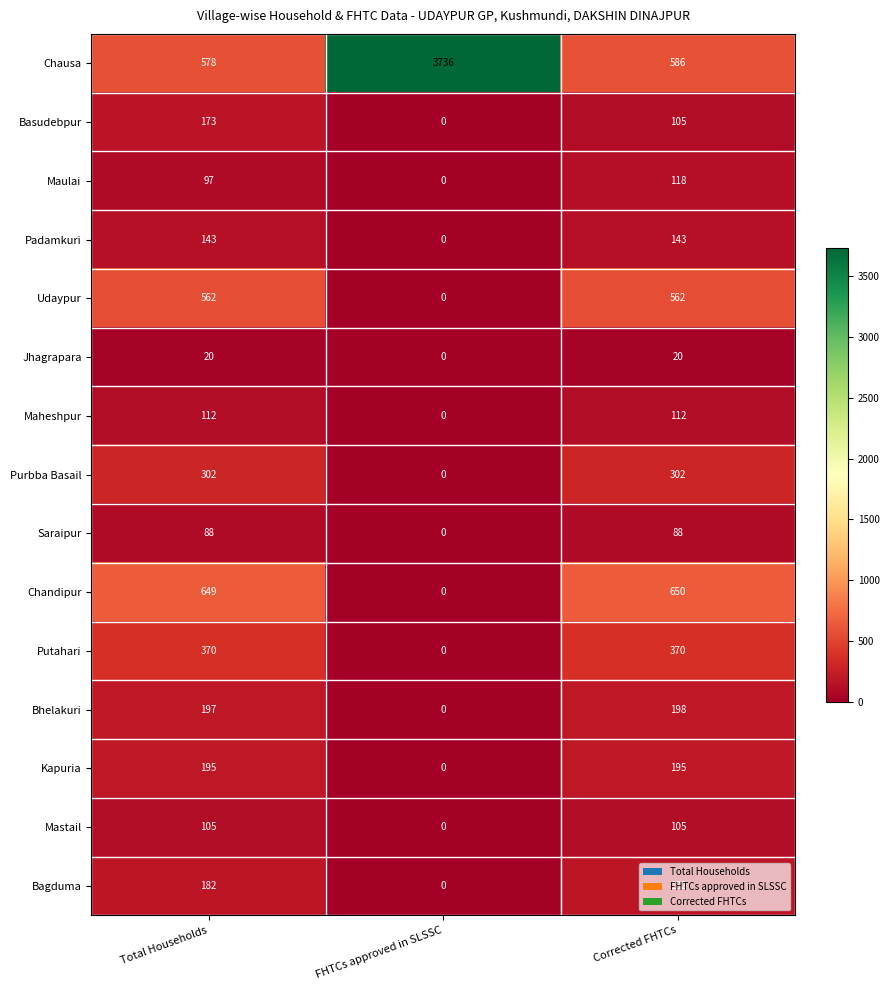

What is the difference between the highest and lowest values at Corrected FHTCs?

630